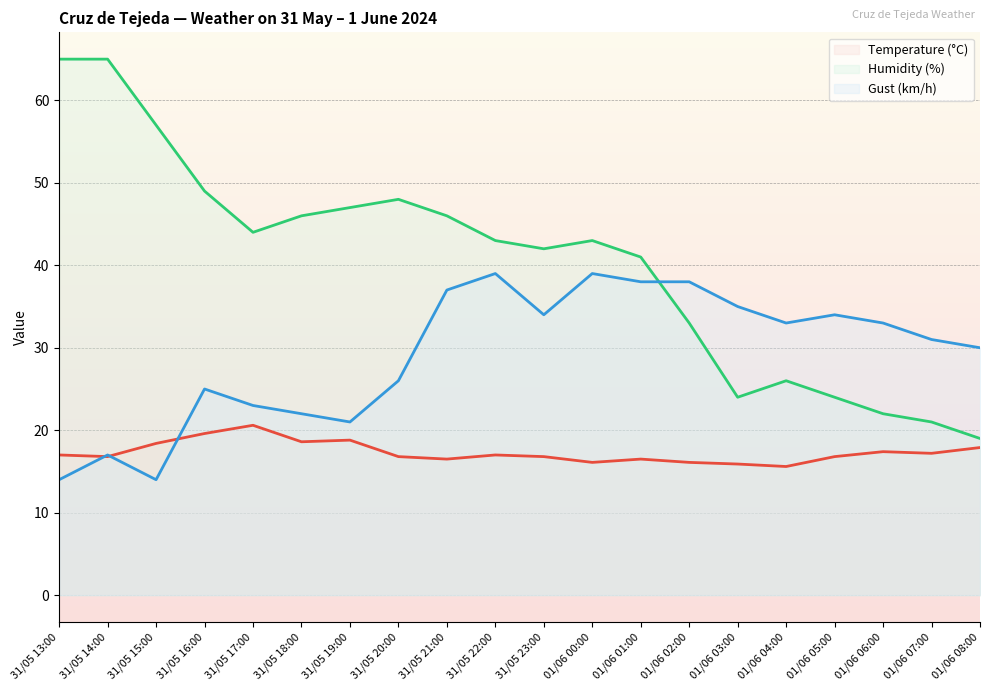

True or false: Temperature (°C) and Humidity (%) cross at least once.

False